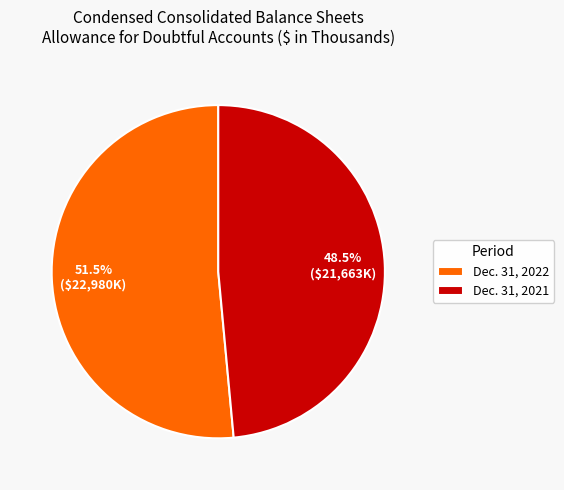

To the nearest percent, what is the difference between the Dec. 31, 2022 and Dec. 31, 2021 slice percentages?

3%